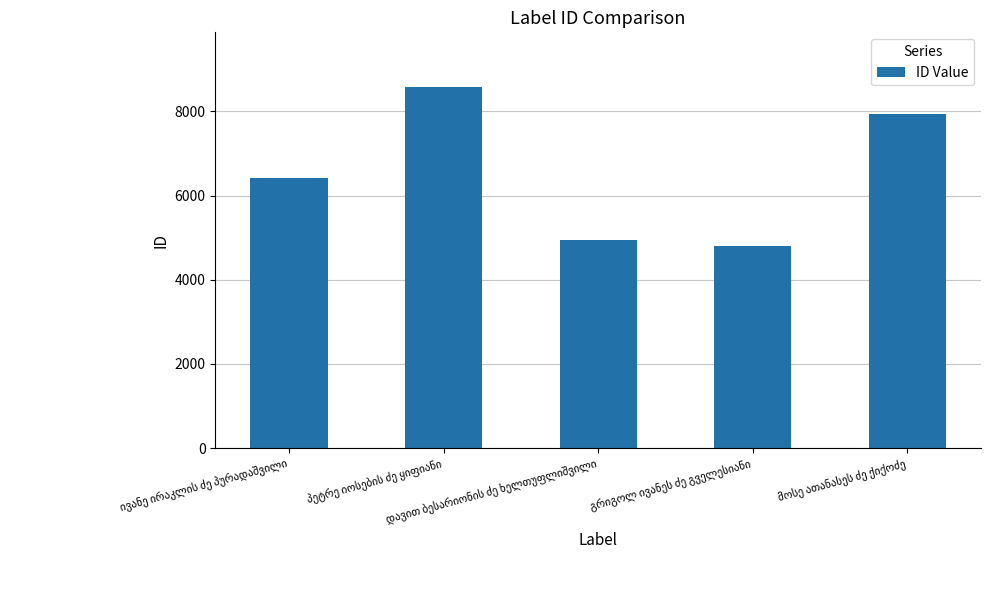

Reading left to right, extract all data points from this chart.

6425	8587	4933	4801	7924